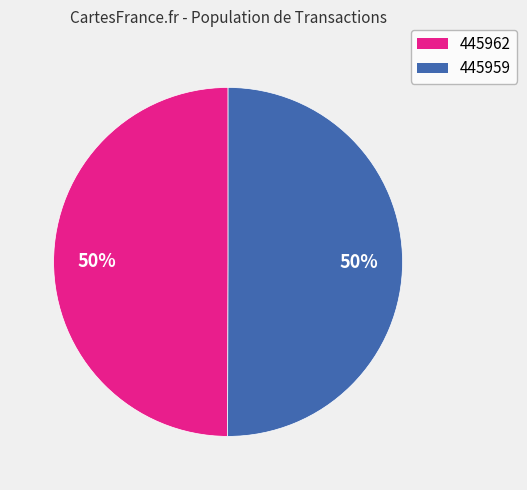

What is the ratio of the value at 445962 to the value at 445959?

1.0